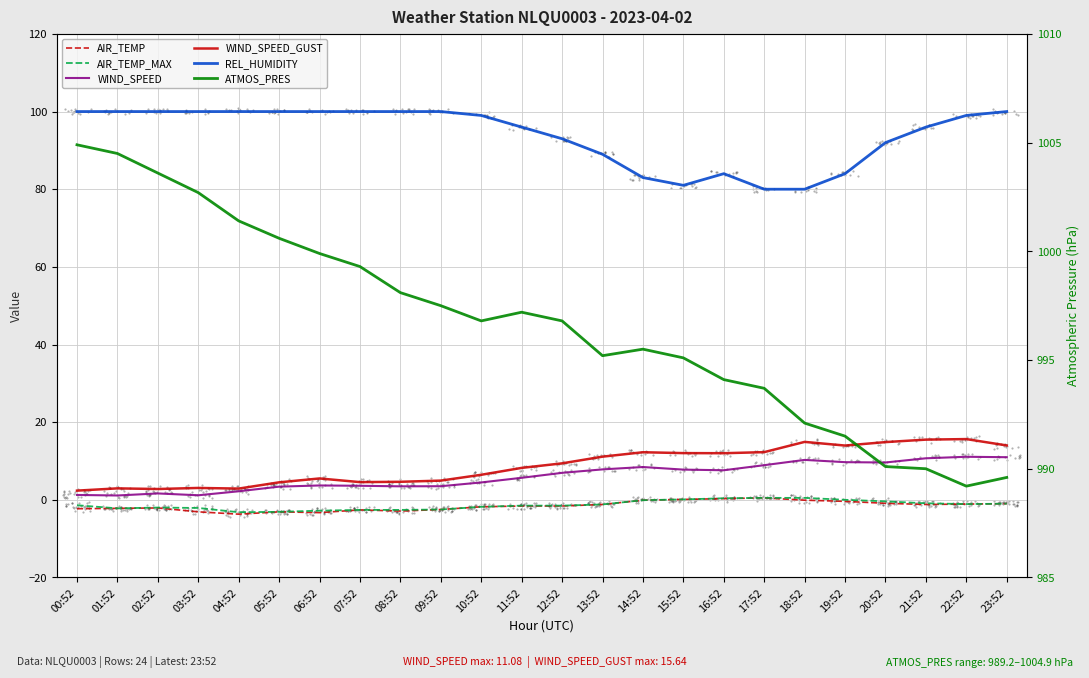

Which series has the largest total across all categories?

ATMOS_PRES